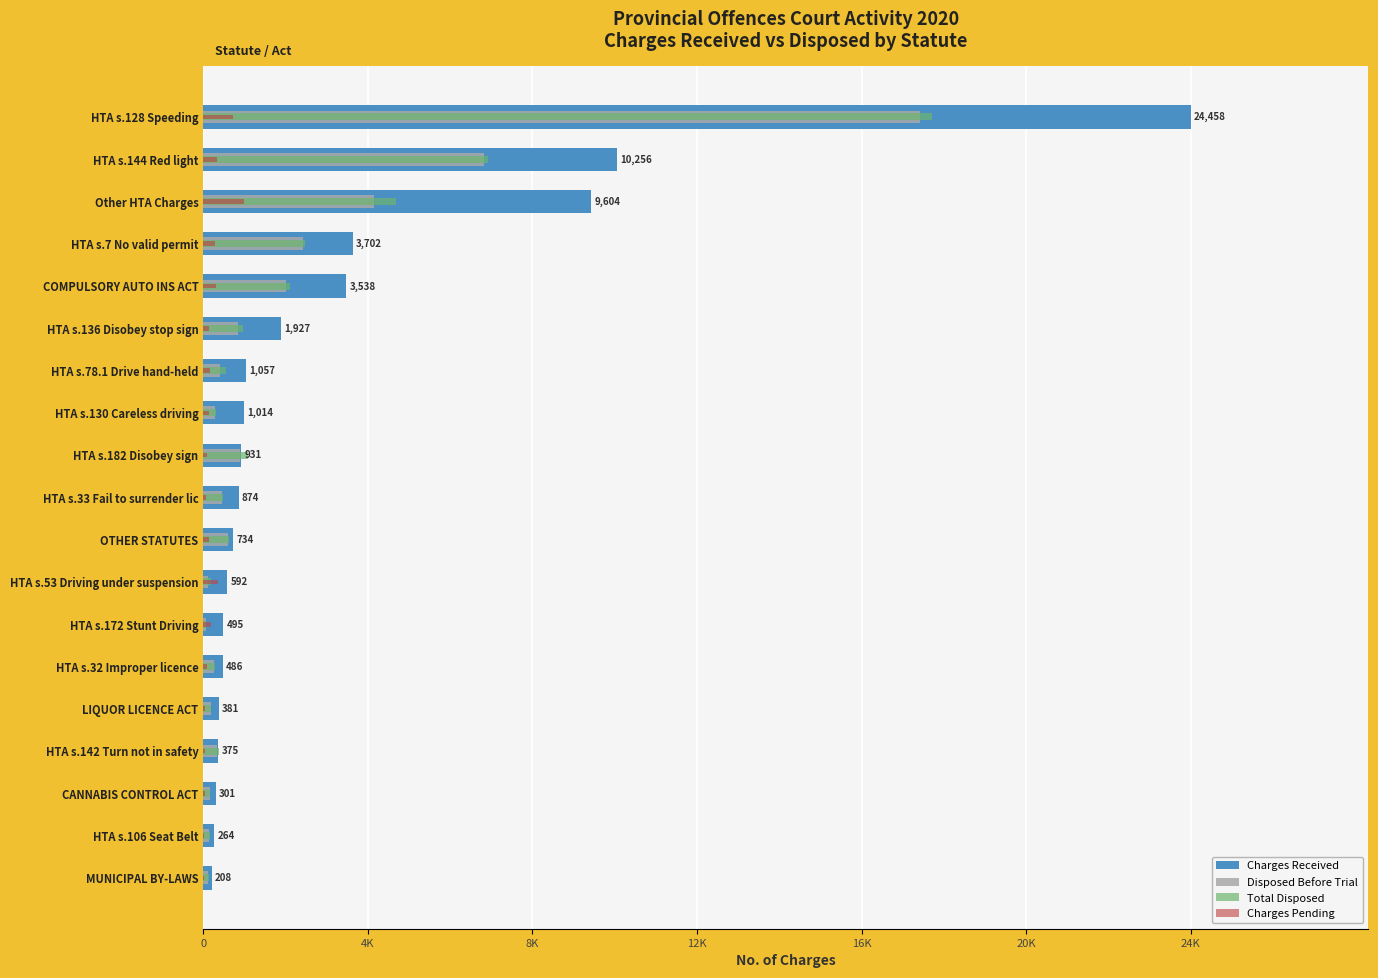

What is the difference between the maximum and minimum values in the Charges Received series?

24250